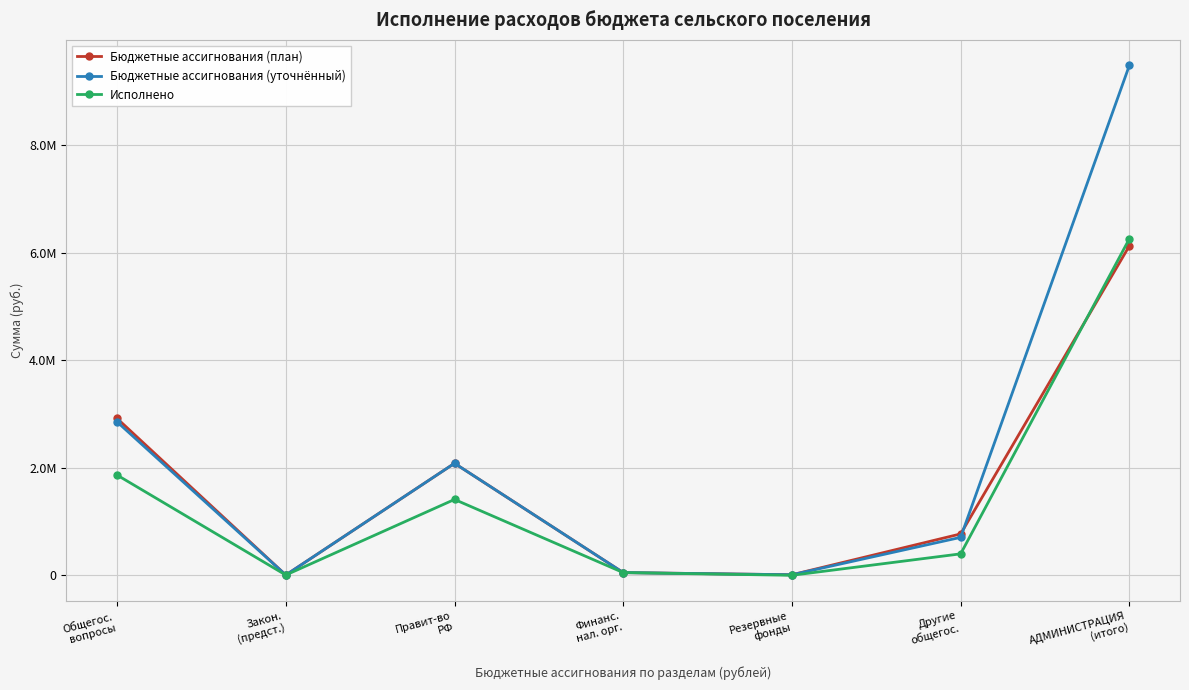

Which series has the largest range (max minus min)?

Бюджетные ассигнования (уточнённый)